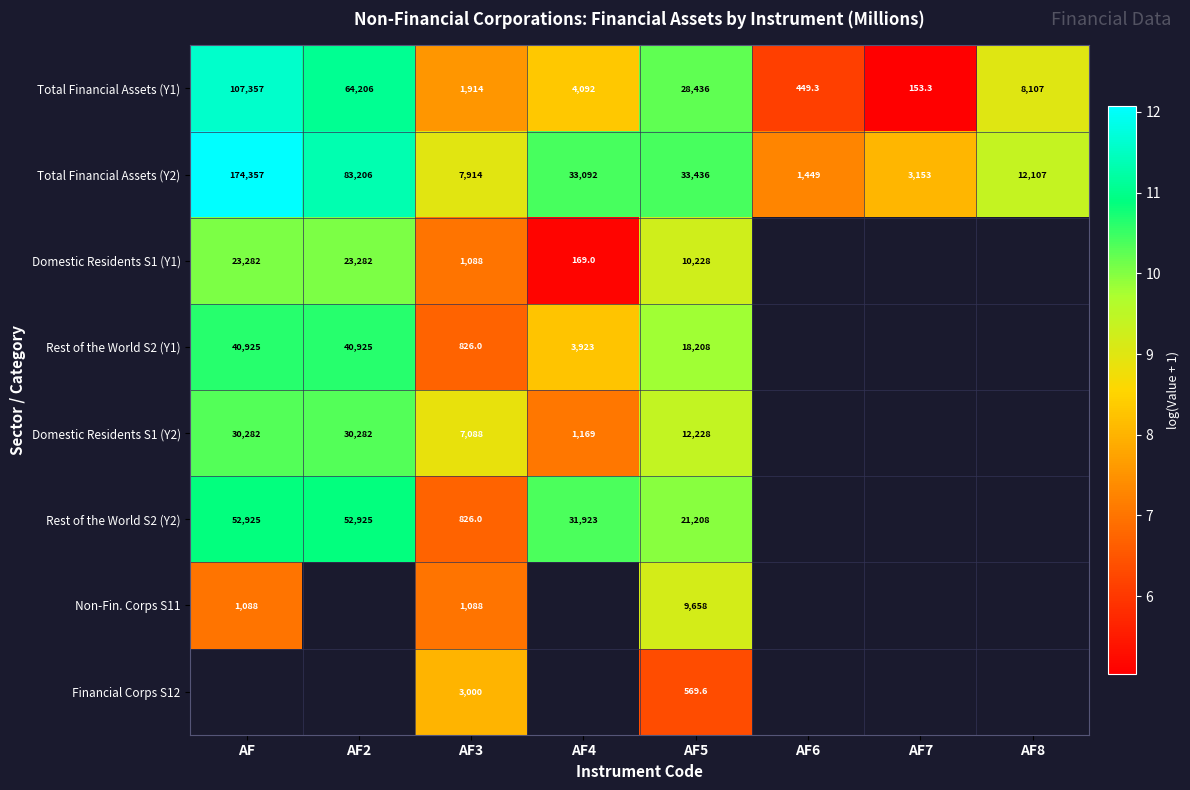

At which label does Total Financial Assets (Y1) first exceed 8107?

AF